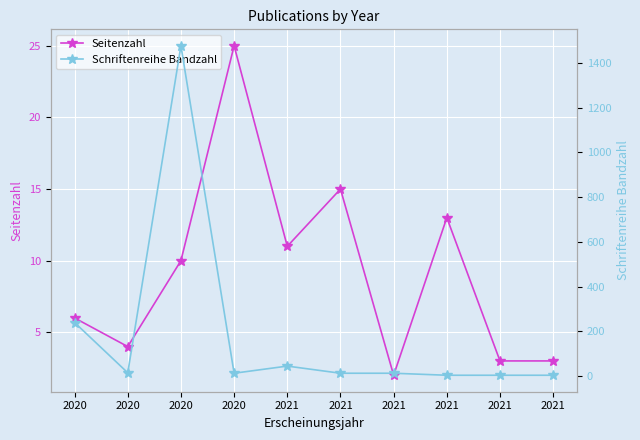

The value of Schriftenreihe Bandzahl at 2021 is 12. True or false?

True